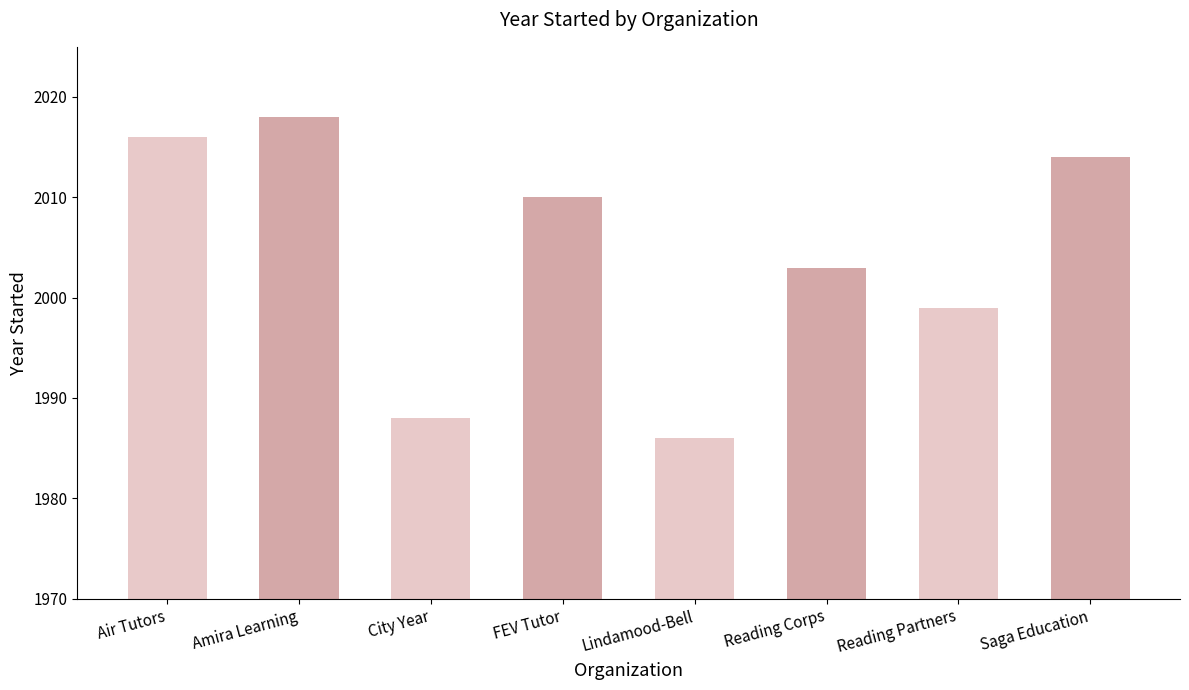

Where is the data nearest to the value 2002?

Reading Corps